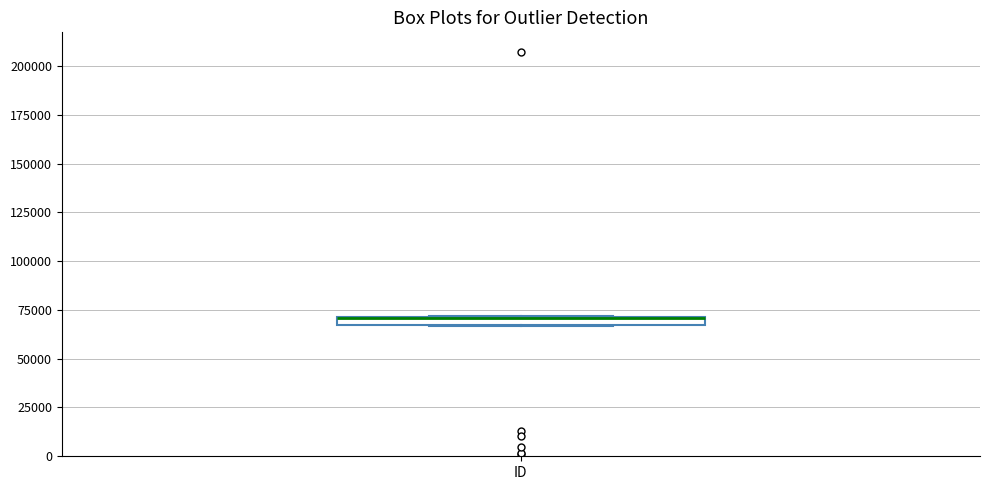

Where is the lower edge of the box for ID on the y-axis? The values are not printed on the chart, so give them approximately, as read against the axis.

65000